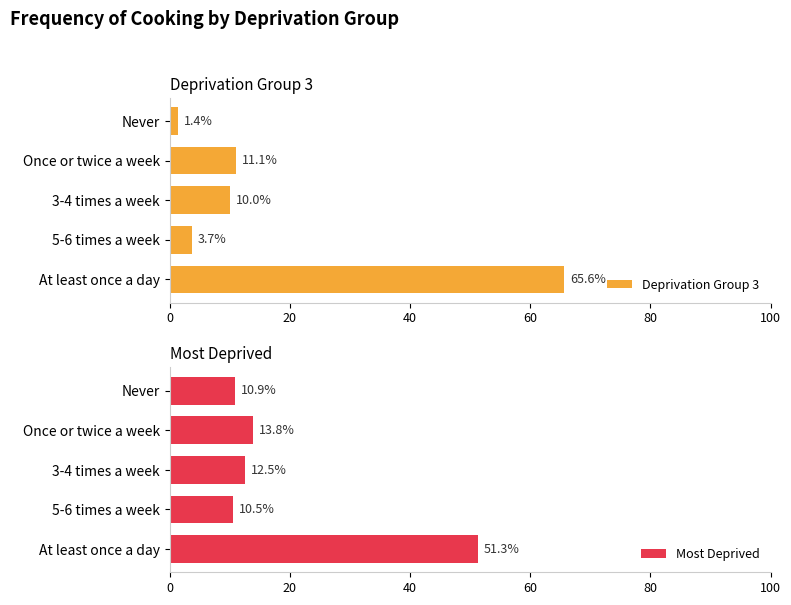

At which label is Deprivation Group 3 closest to 33?

Once or twice a week